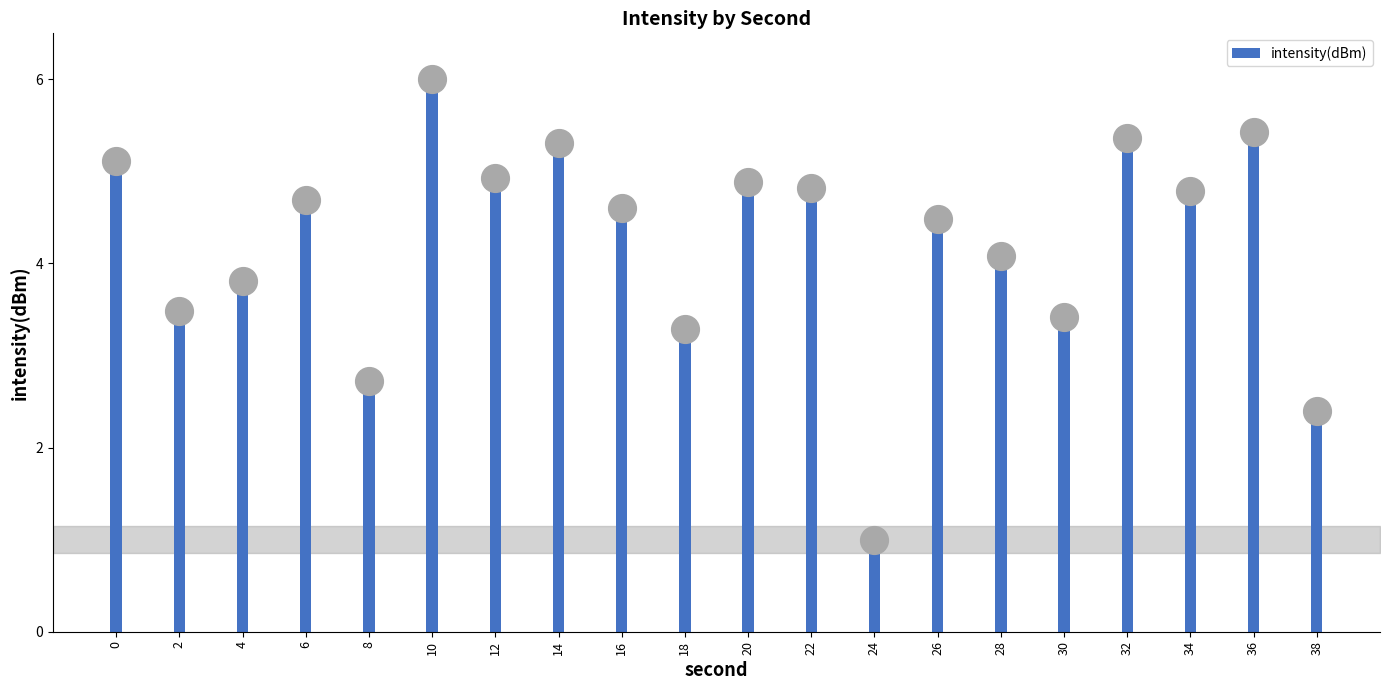

What is the ratio of the value at 36 to the value at 8?

2.0